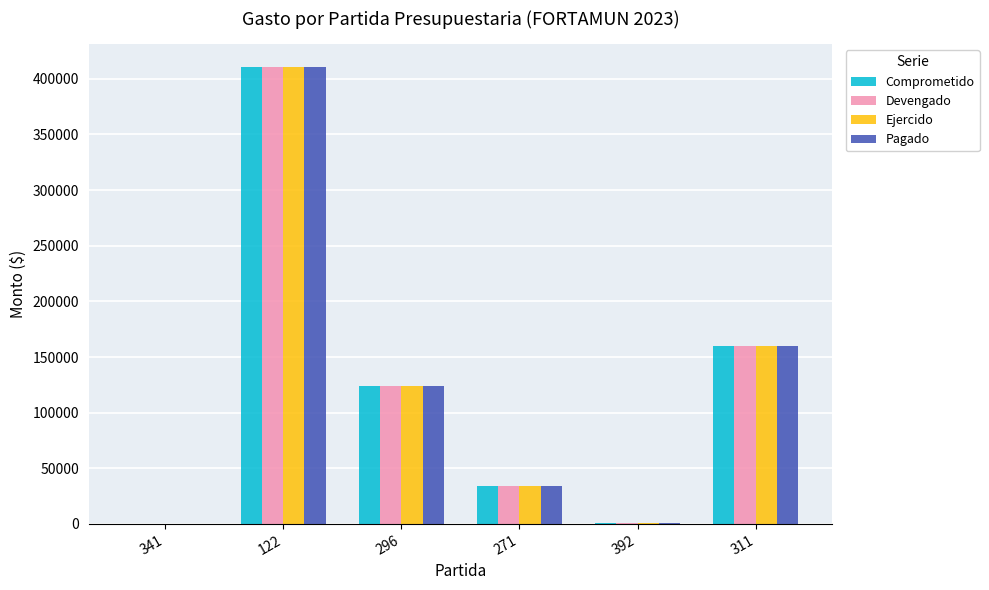

How many data points in Ejercido are above 123936?

3